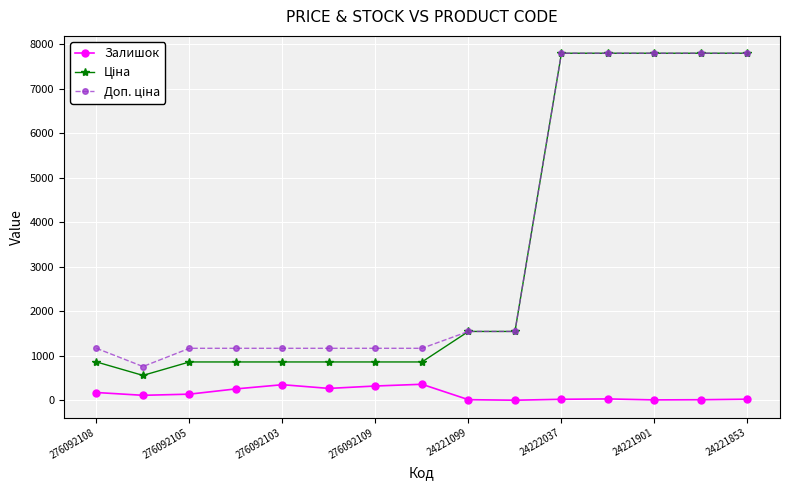

What is the value of the Залишок point at the 8th from the left?

362.0